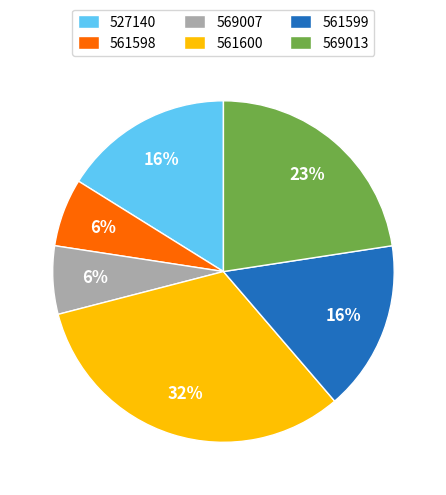

To the nearest percent, what is the difference between the largest and smallest slice percentages?

26%